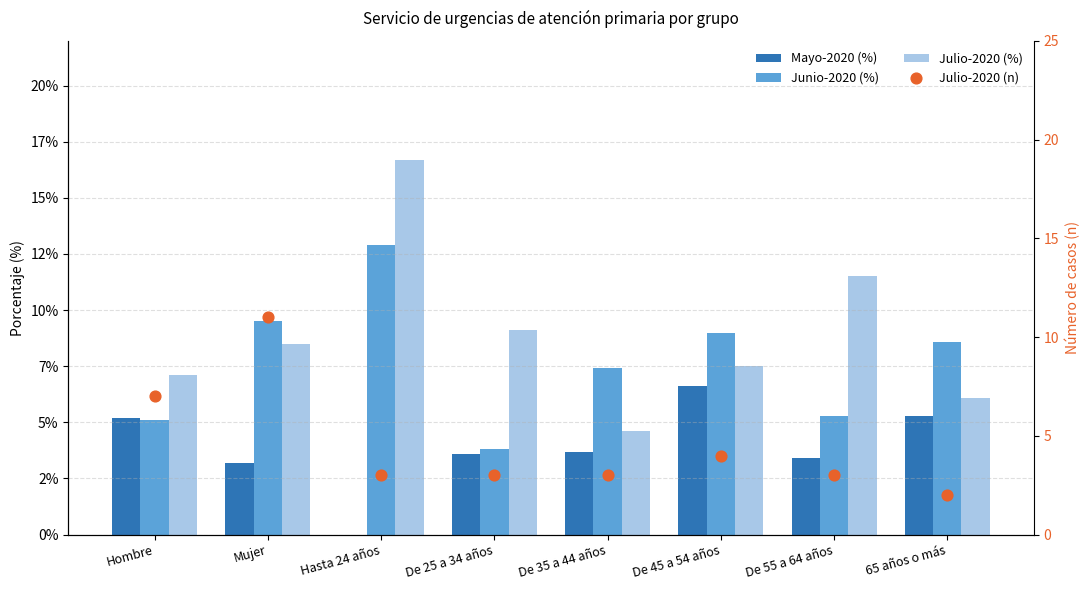

Which series contains the highest Y value?

Julio-2020 (%)